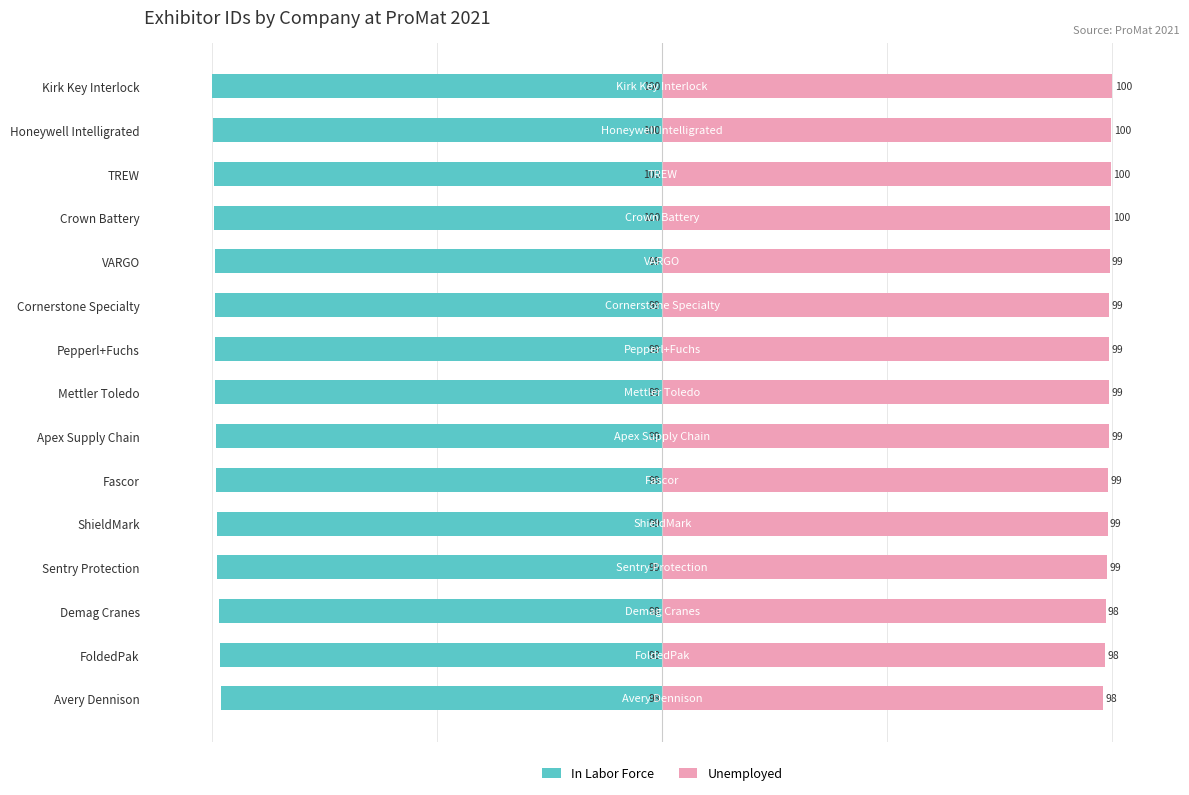

List the labels in order of In Labor Force value, largest first.

Avery Dennison, FoldedPak, Demag Cranes, Sentry Protection, ShieldMark, Fascor, Apex Supply Chain, Mettler Toledo, Pepperl+Fuchs, Cornerstone Specialty, VARGO, Crown Battery, TREW, Honeywell Intelligrated, Kirk Key Interlock